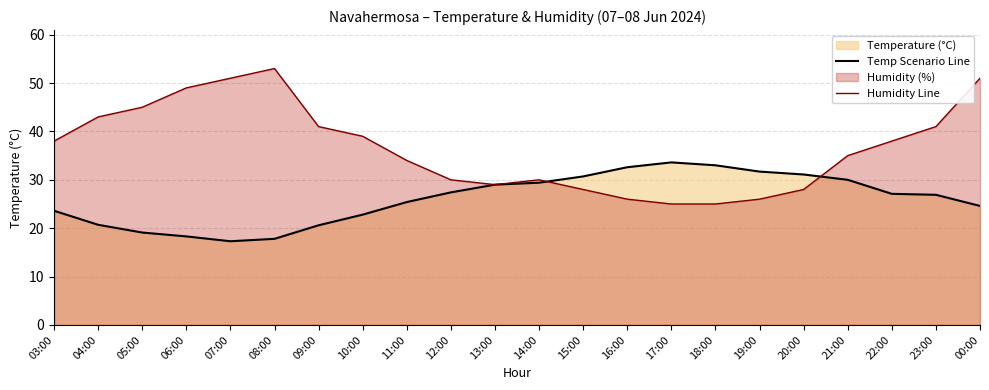

Where is Humidity Line nearest to the value 39?

10:00